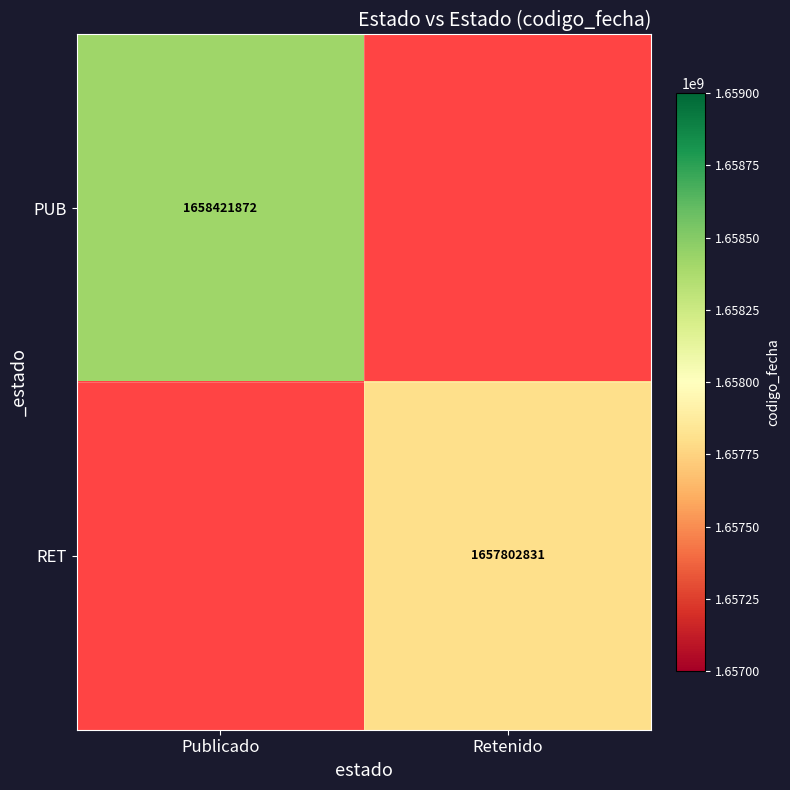

At how many categories does at least one series exceed 1658414280?

1